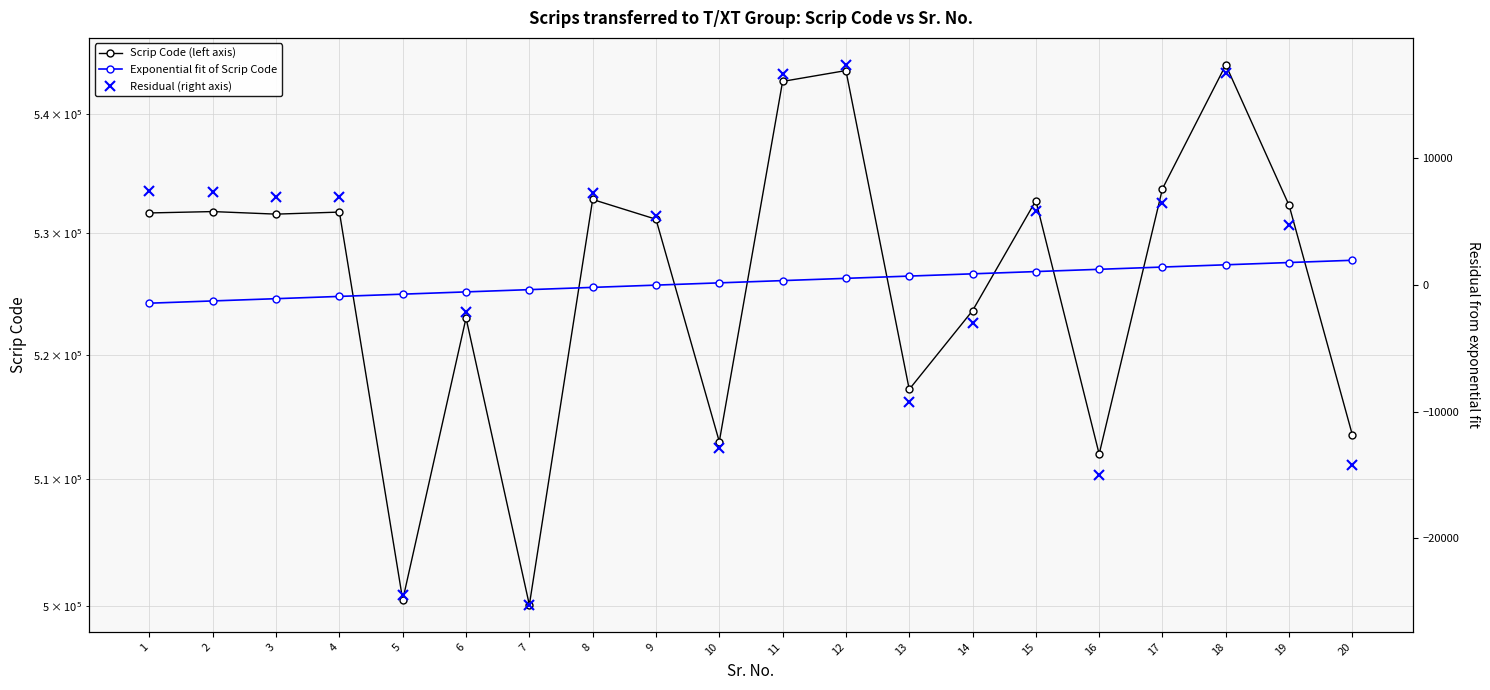

Does the chart display data point markers on the line(s)?

Yes